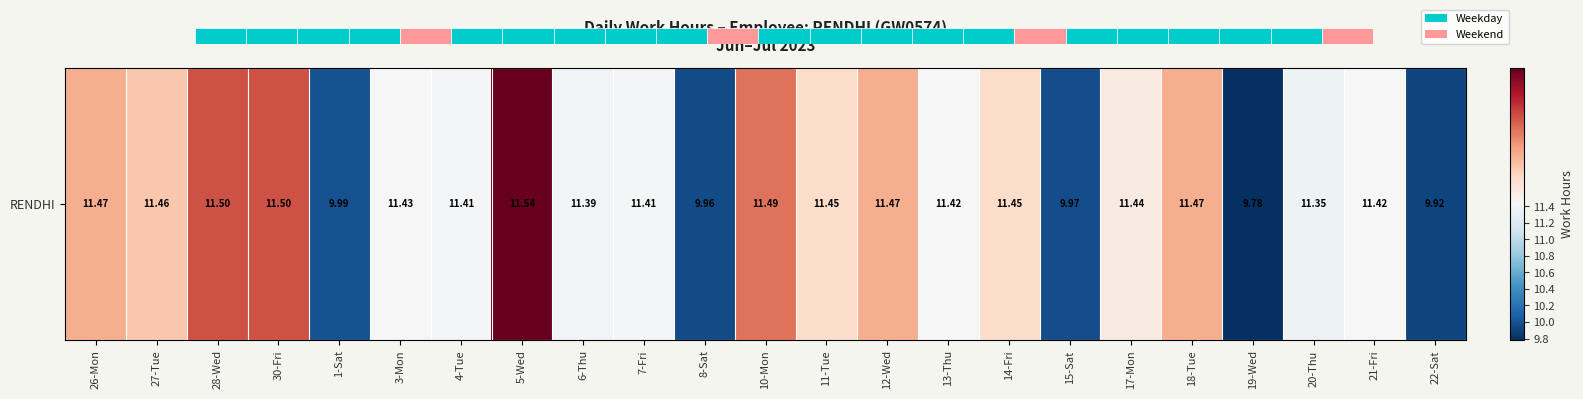

What is the average value?

11.1